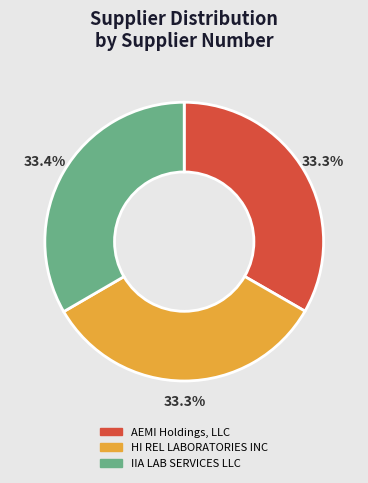

To the nearest percent, what percentage of the pie is HI REL LABORATORIES INC?

33%